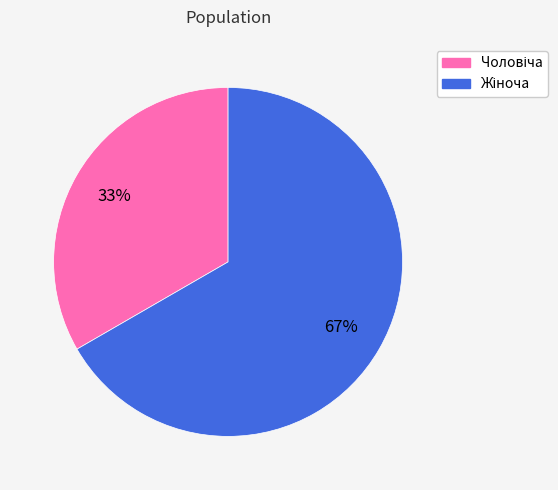

To the nearest percent, what is the average slice percentage?

50%